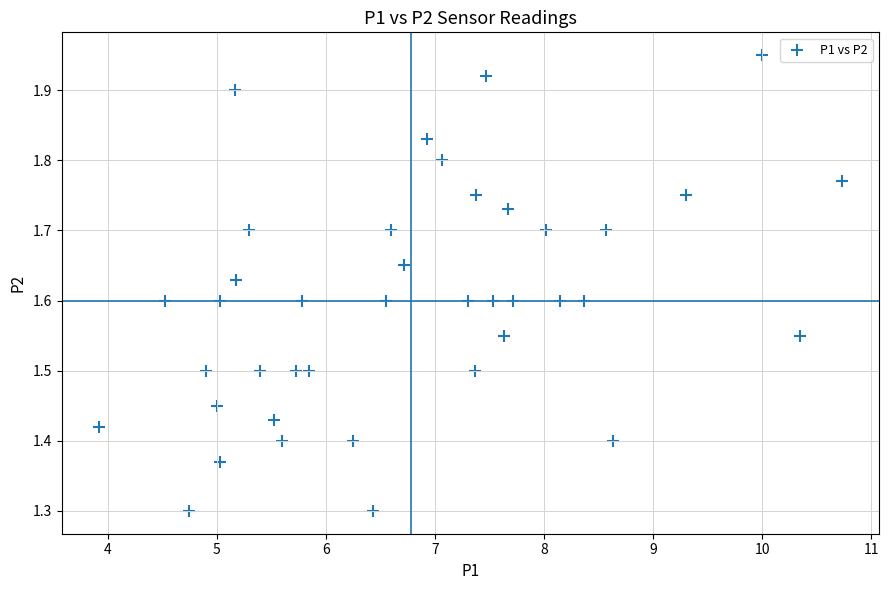

What is the range of X values (max minus min)?

6.8